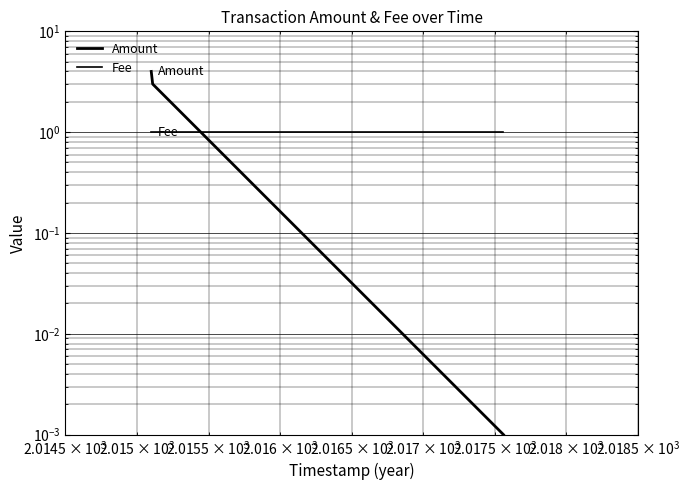

Does the chart display data point markers on the line(s)?

No